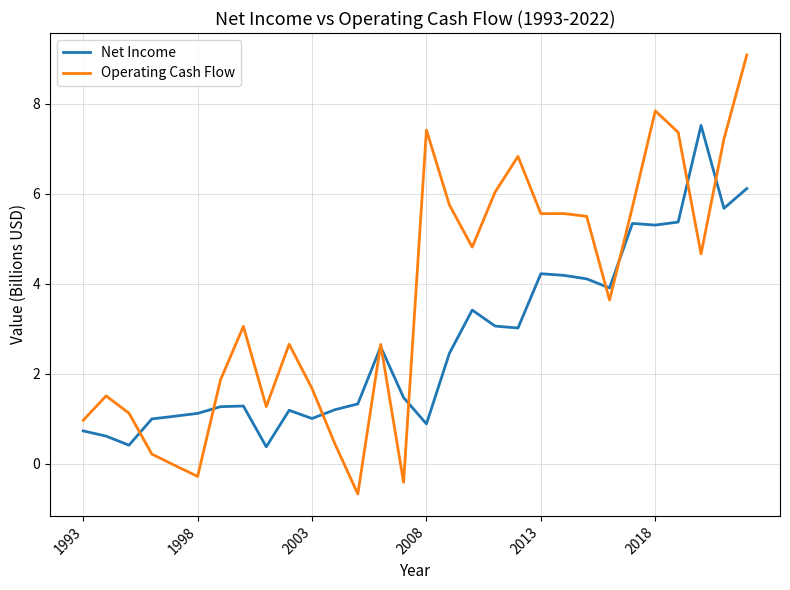

Which series has the largest range (max minus min)?

Operating Cash Flow